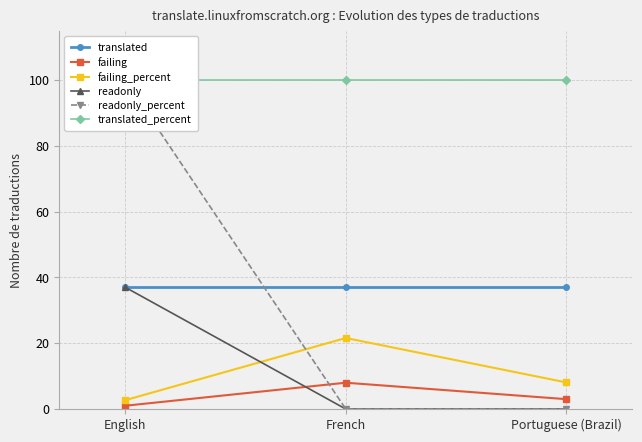

The failing_percent series shows 8.1 at Portuguese (Brazil). True or false?

True